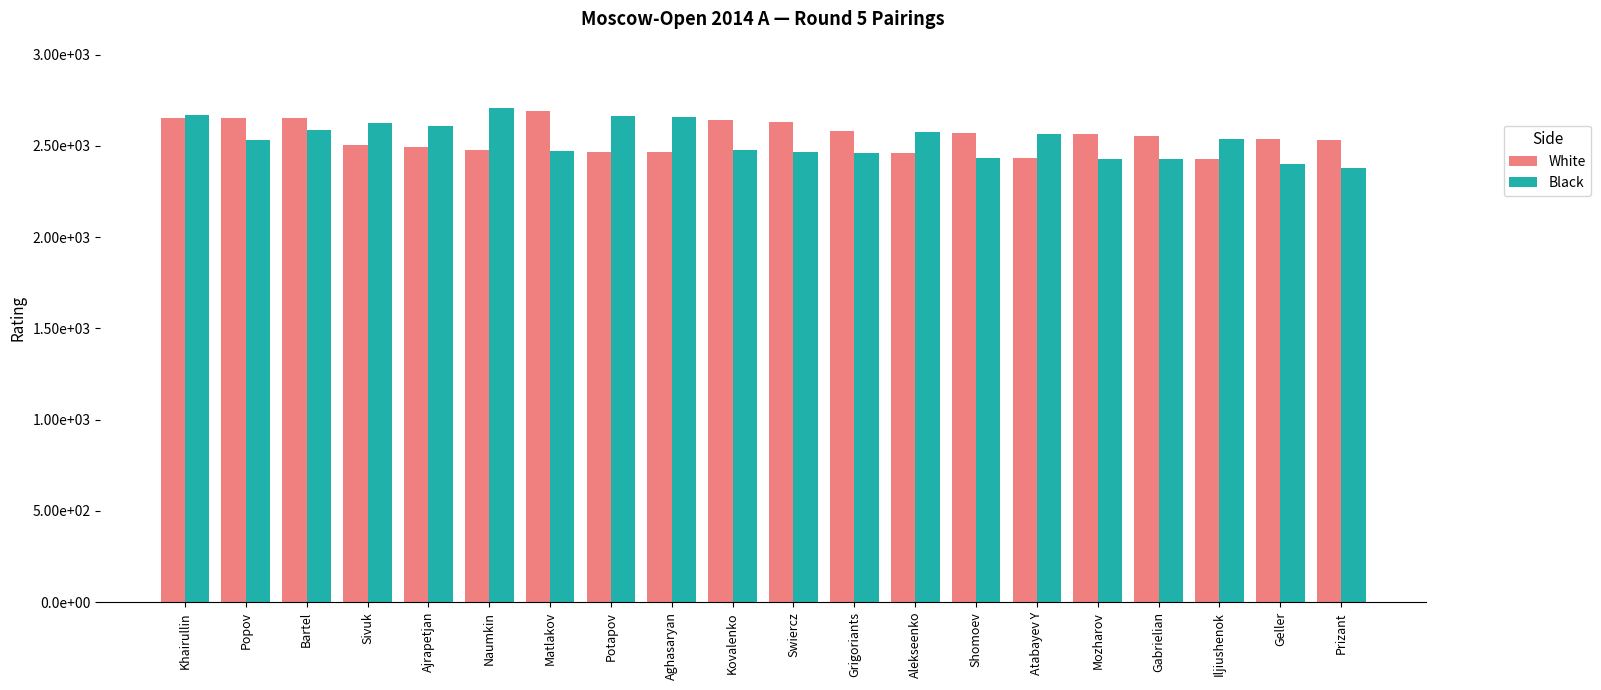

Reading right to left, list all the values displayed in this chart.

White: 2534	2536	2426	2555	2564	2432	2568	2459	2581	2630	2642	2467	2469	2690	2478	2495	2507	2651	2653	2651
Black: 2378	2402	2539	2426	2430	2564	2436	2577	2463	2468	2477	2658	2663	2471	2710	2611	2628	2586	2534	2669